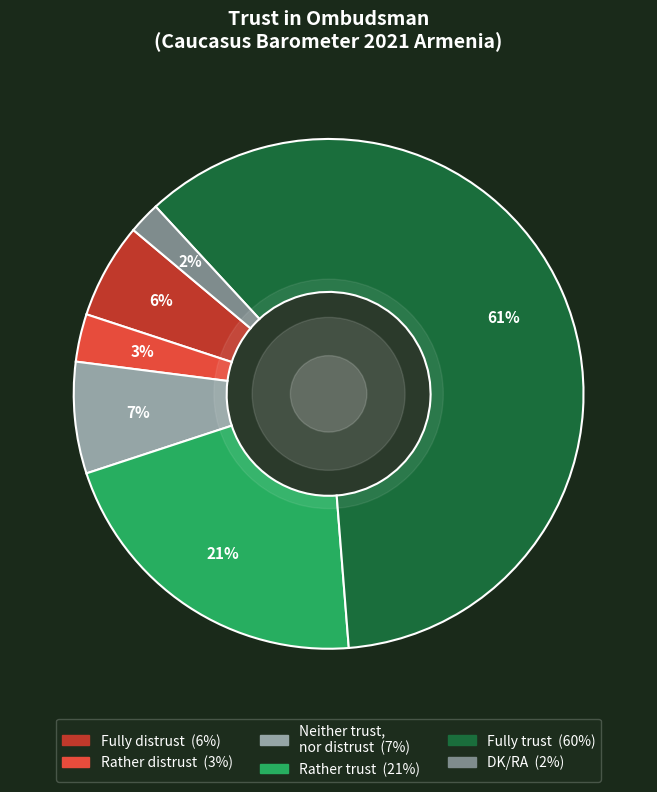

What is the smallest slice in the pie chart?

DK/RA